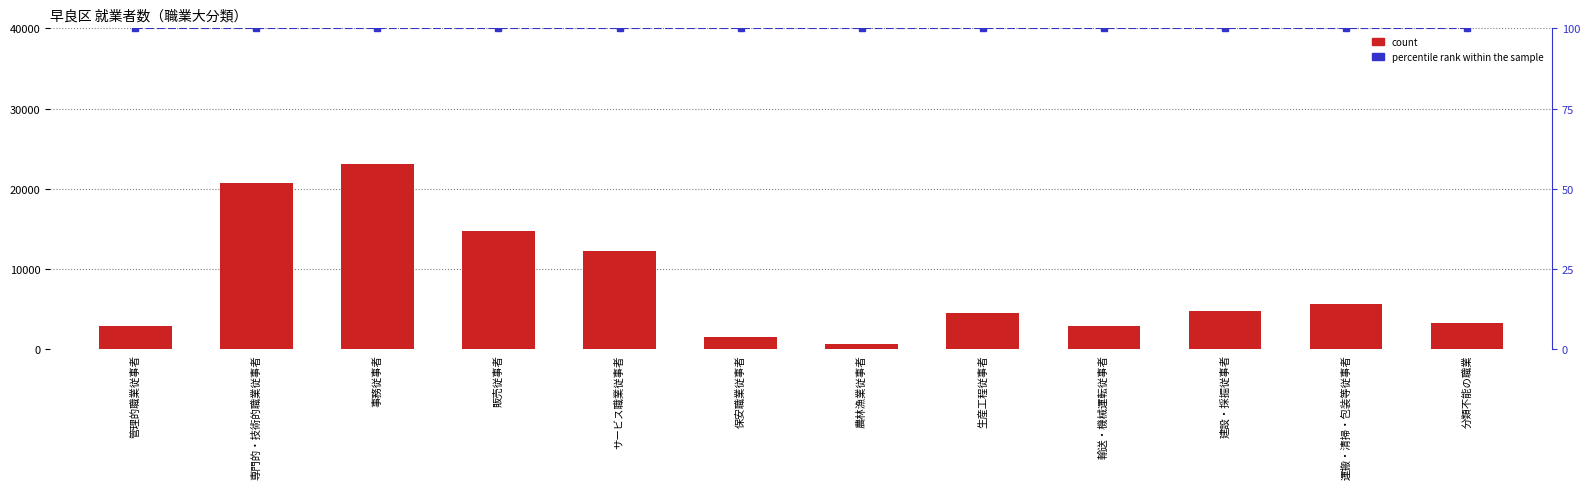

What is the total value across all series at 専門的・技術的職業従事者?

20792